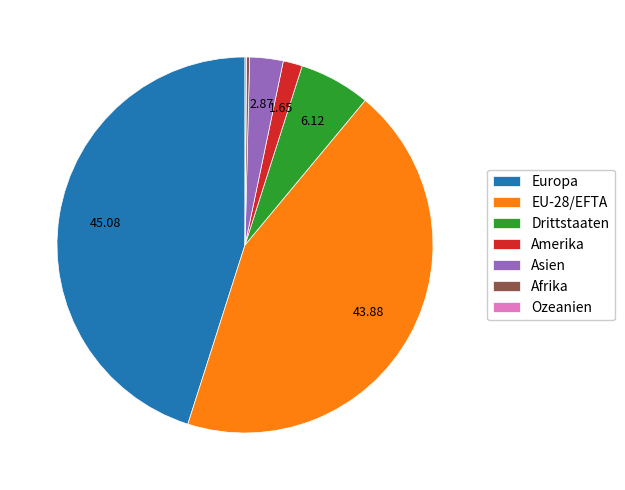

Does any single category account for the majority?

No